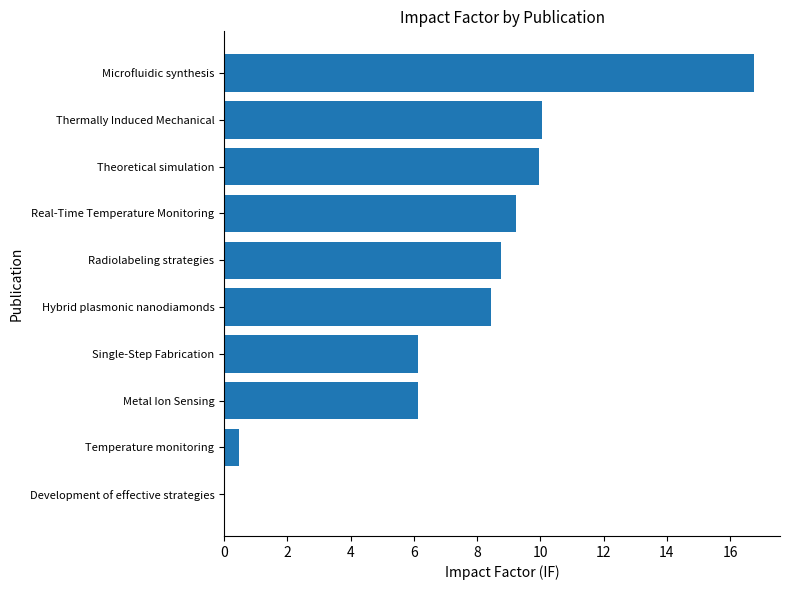

Are the bars horizontal?

Yes